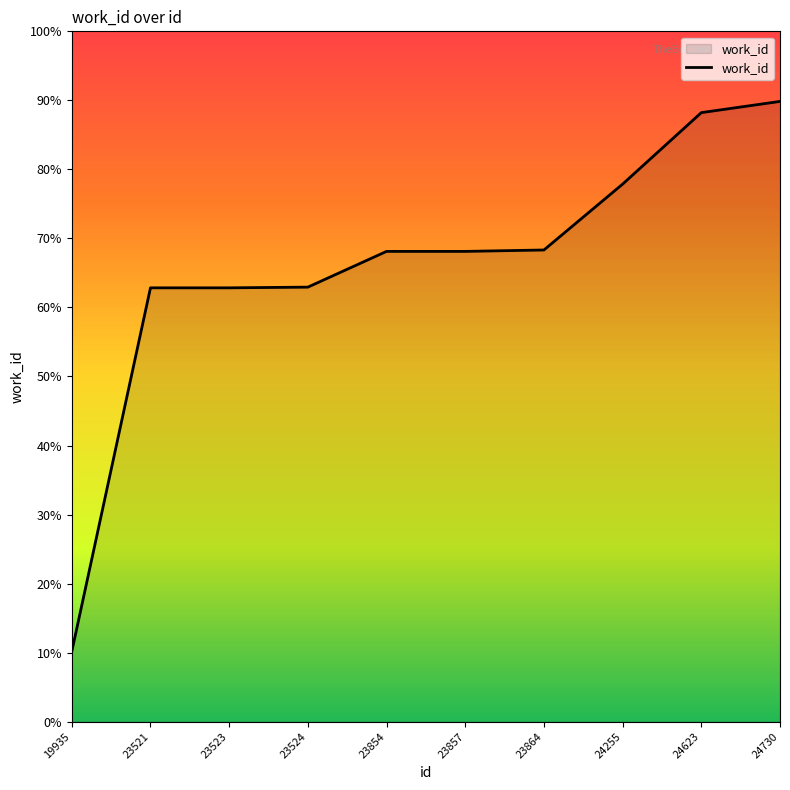

Reading right to left, what are all the values shown in this chart?

24730=8099	24623=8083	24255=7981	23864=7887	23857=7885	23854=7885	23524=7834	23523=7833	23521=7833	19935=7314